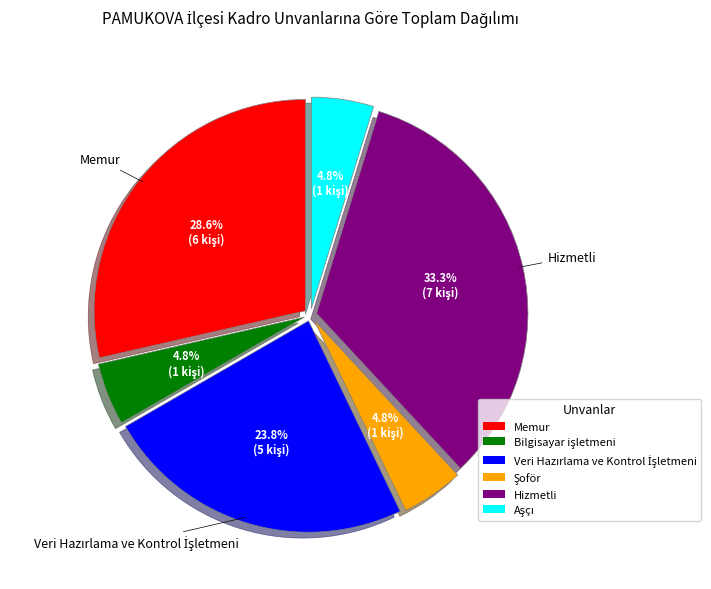

True or false: Hizmetli accounts for 25% of the total.

False